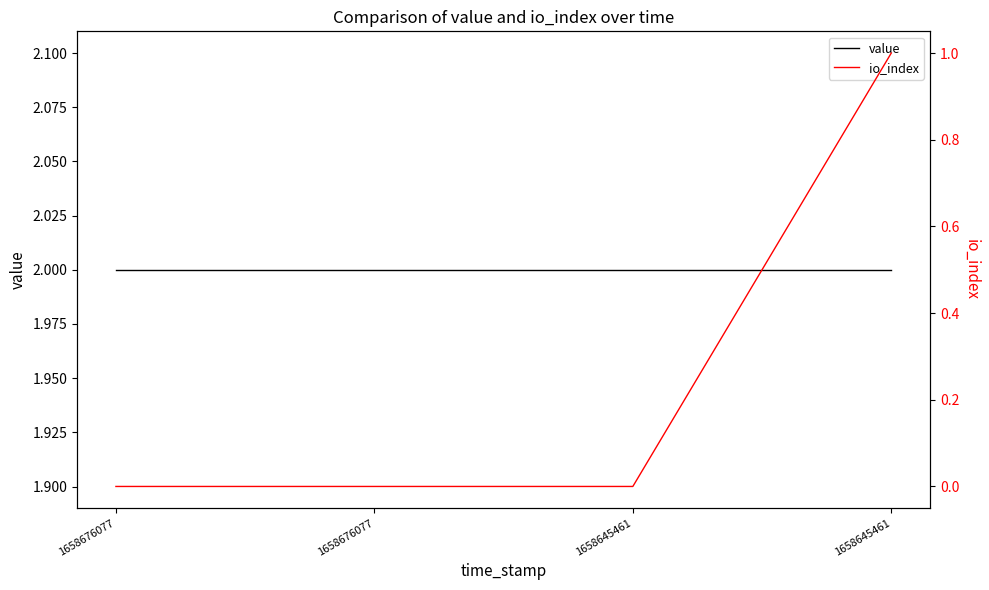

True or false: value has more than 1 interior local peaks.

False